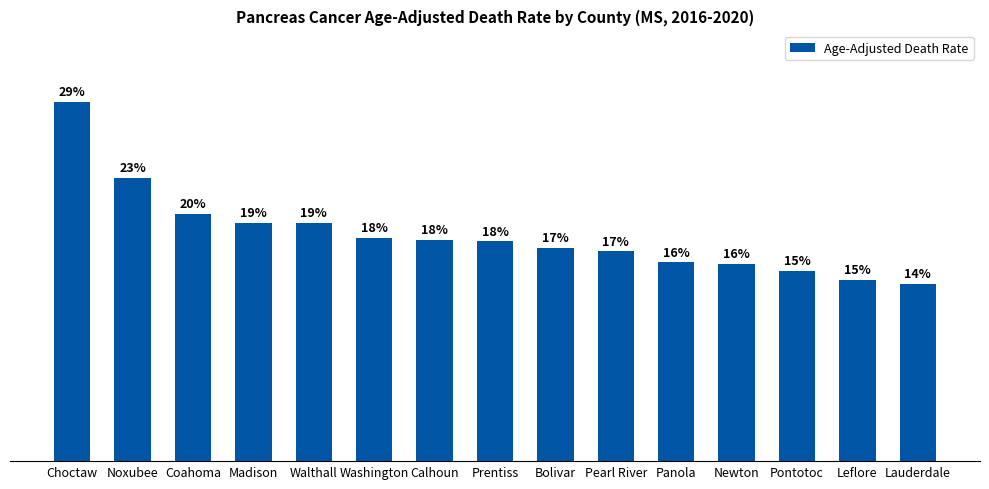

List the labels in order of value, largest first.

Choctaw, Noxubee, Coahoma, Madison, Walthall, Washington, Calhoun, Prentiss, Bolivar, Pearl River, Panola, Newton, Pontotoc, Leflore, Lauderdale